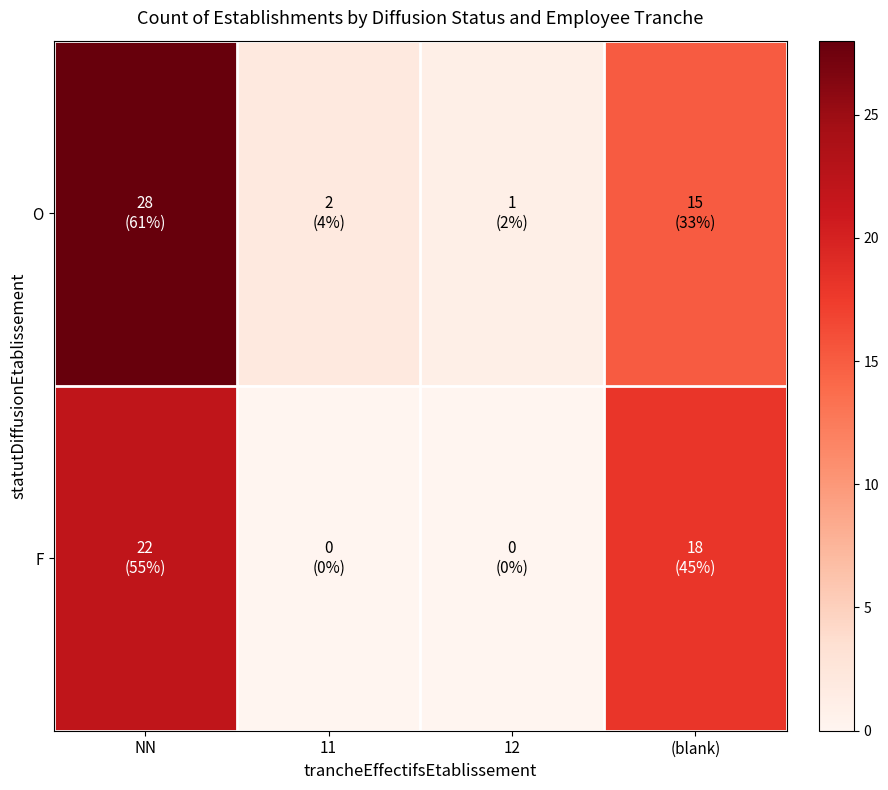

Which series has the largest range (max minus min)?

O